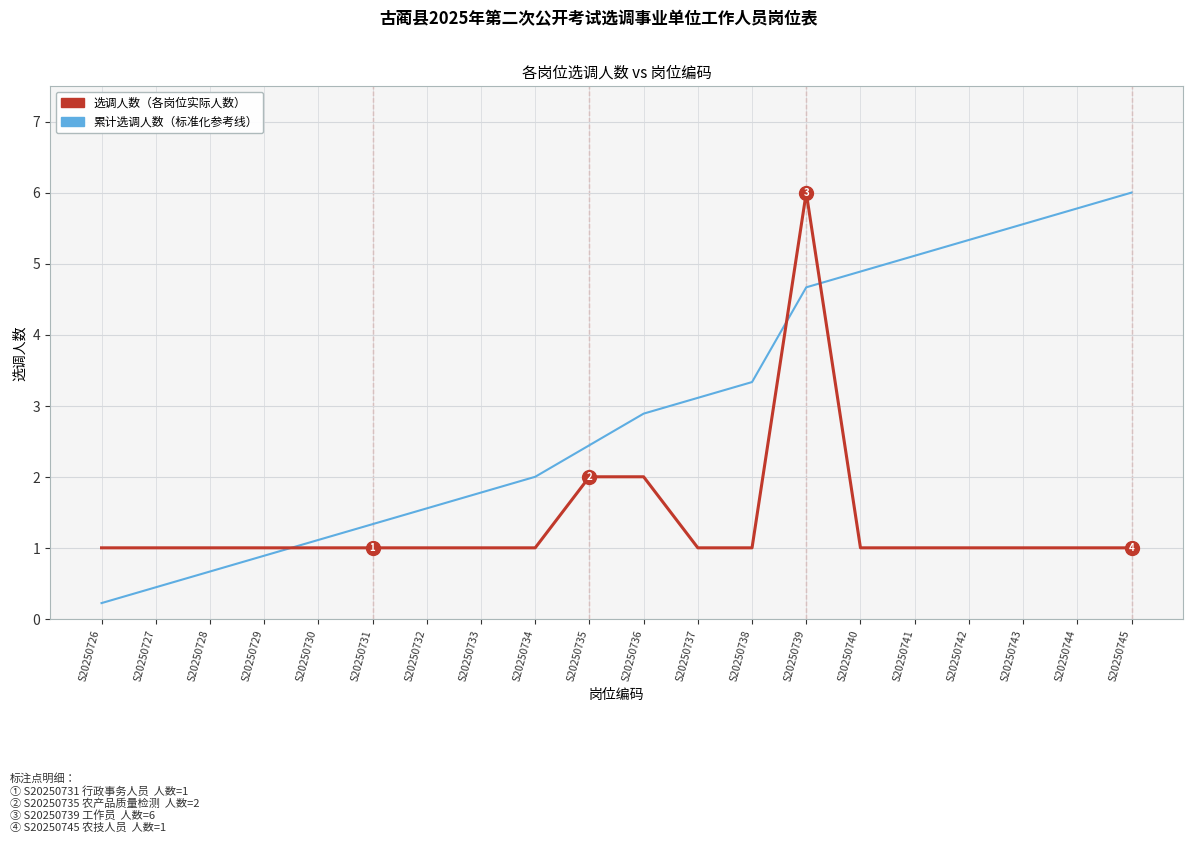

At how many categories does at least one series exceed 2?

11